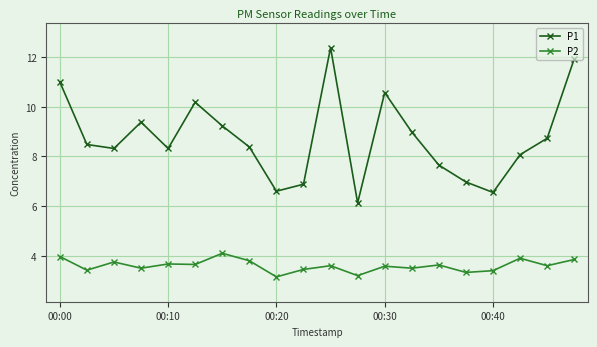

Rank the series by their average value, from lowest to highest.

P2, P1